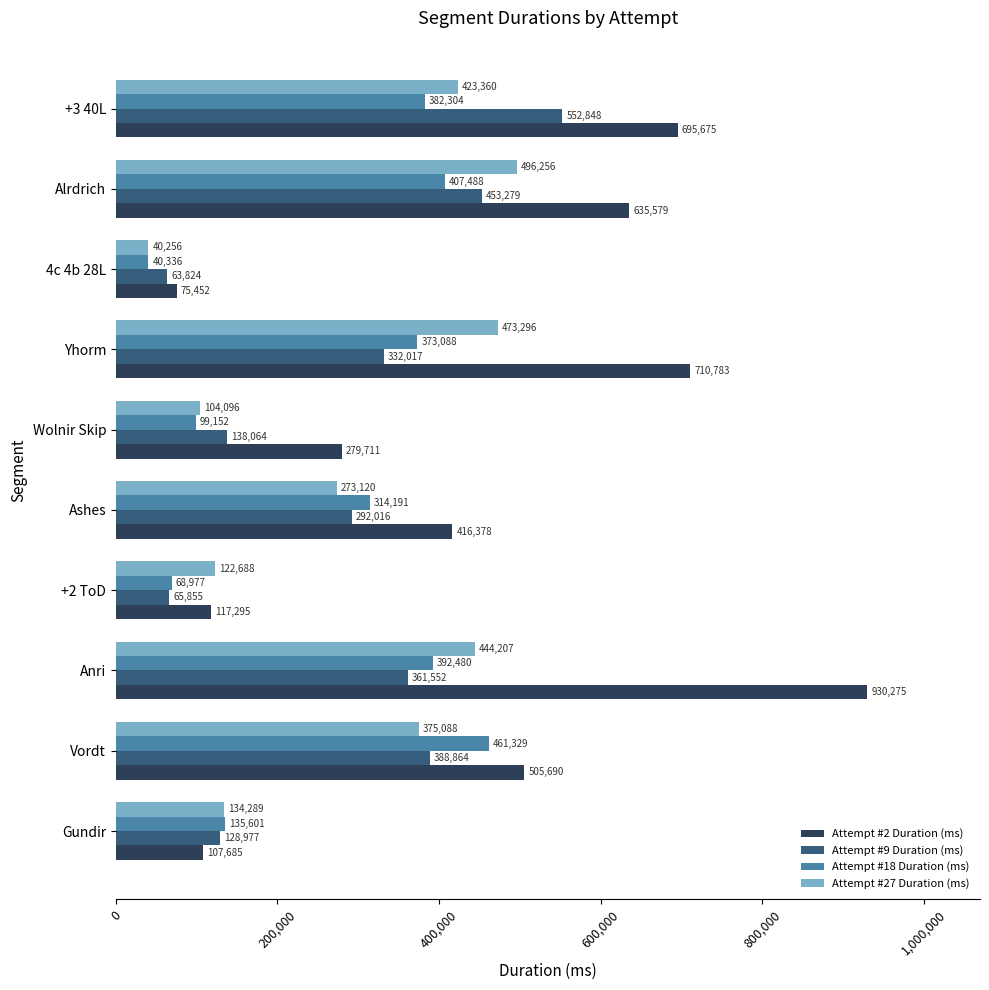

Is it true that Attempt #18 Duration (ms) equals 199319 at Gundir?

False